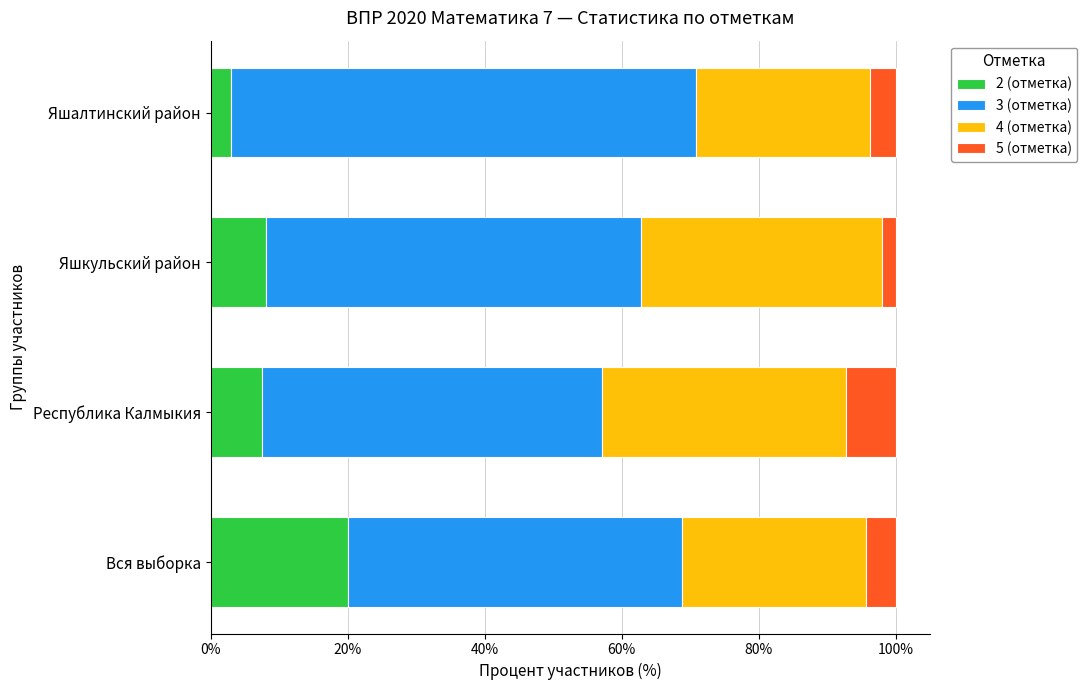

What is the difference between the 2 (отметка) values at Республика Калмыкия and Вся выборка?

12.6